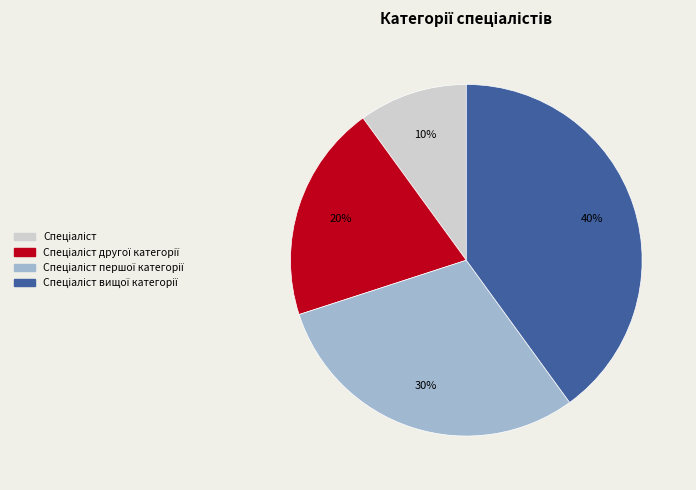

How many slices are in this pie chart?

4